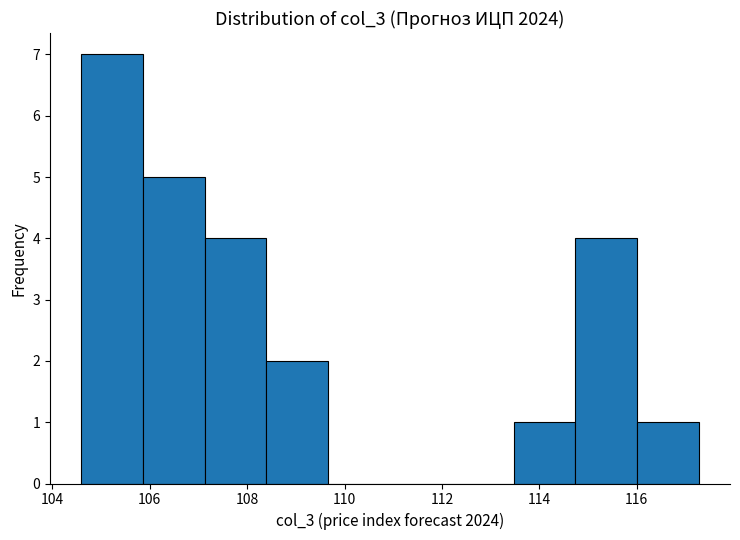

What is the height of the bar covering 104.6 to 105.8 on the x-axis? Neither the bar edges nor the heights are printed on the chart, so give them approximately, as read against the axes.

7